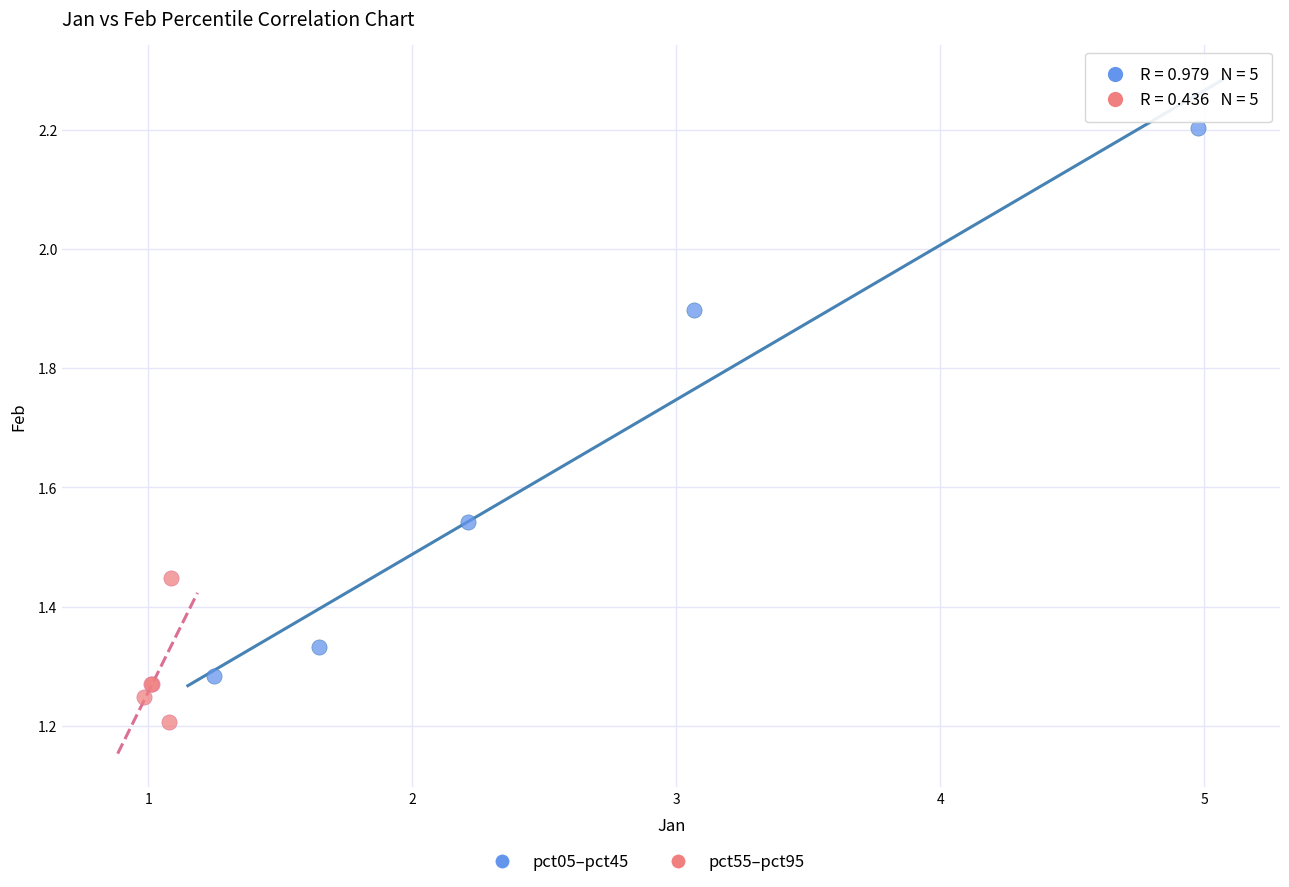

Which series reaches the minimum Y coordinate?

pct55–pct95